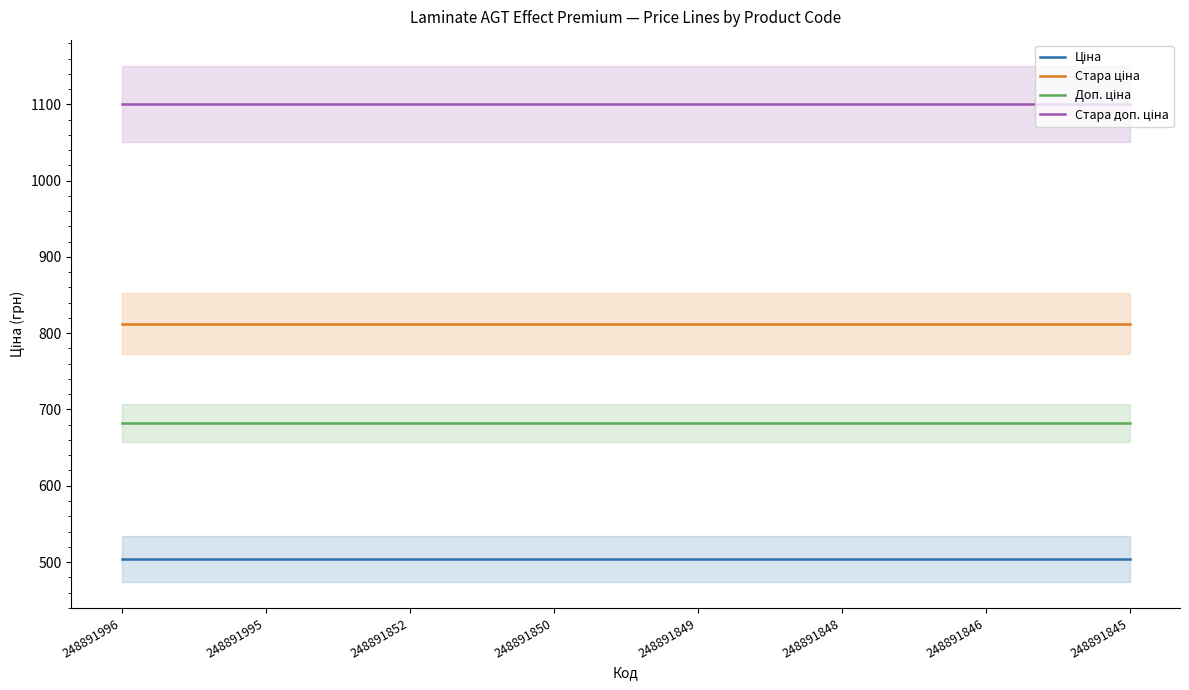

Reading right to left, what are all the values shown in this chart?

Ціна: 503.5	503.5	503.5	503.5	503.5	503.5	503.5	503.5
Стара ціна: 812.5	812.5	812.5	812.5	812.5	812.5	812.5	812.5
Доп. ціна: 682.0	682.0	682.0	682.0	682.0	682.0	682.0	682.0
Стара доп. ціна: 1101.1	1101.1	1101.1	1101.1	1101.1	1101.1	1101.1	1101.1